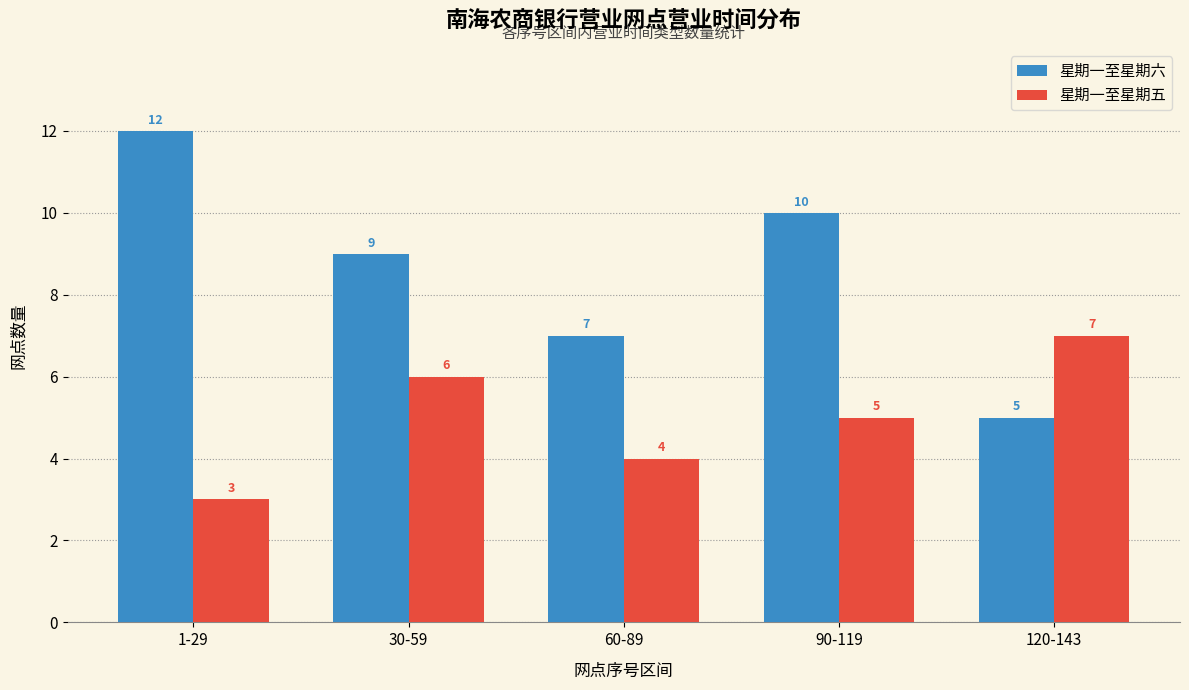

Reading left to right, extract all data points from this chart.

星期一至星期六: 1-29=12	30-59=9	60-89=7	90-119=10	120-143=5
星期一至星期五: 1-29=3	30-59=6	60-89=4	90-119=5	120-143=7